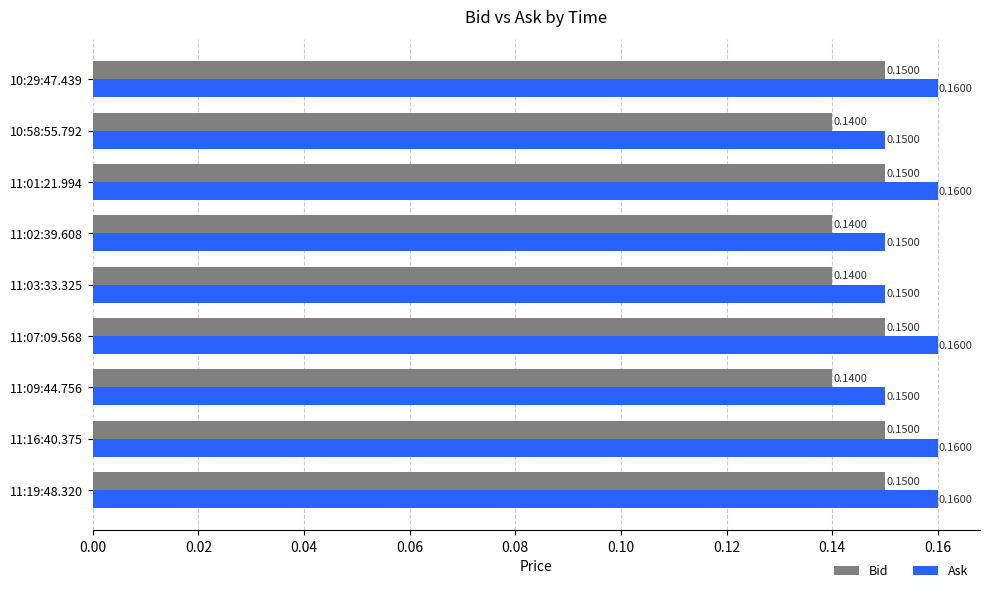

What is the sum of all Ask values?

1.4